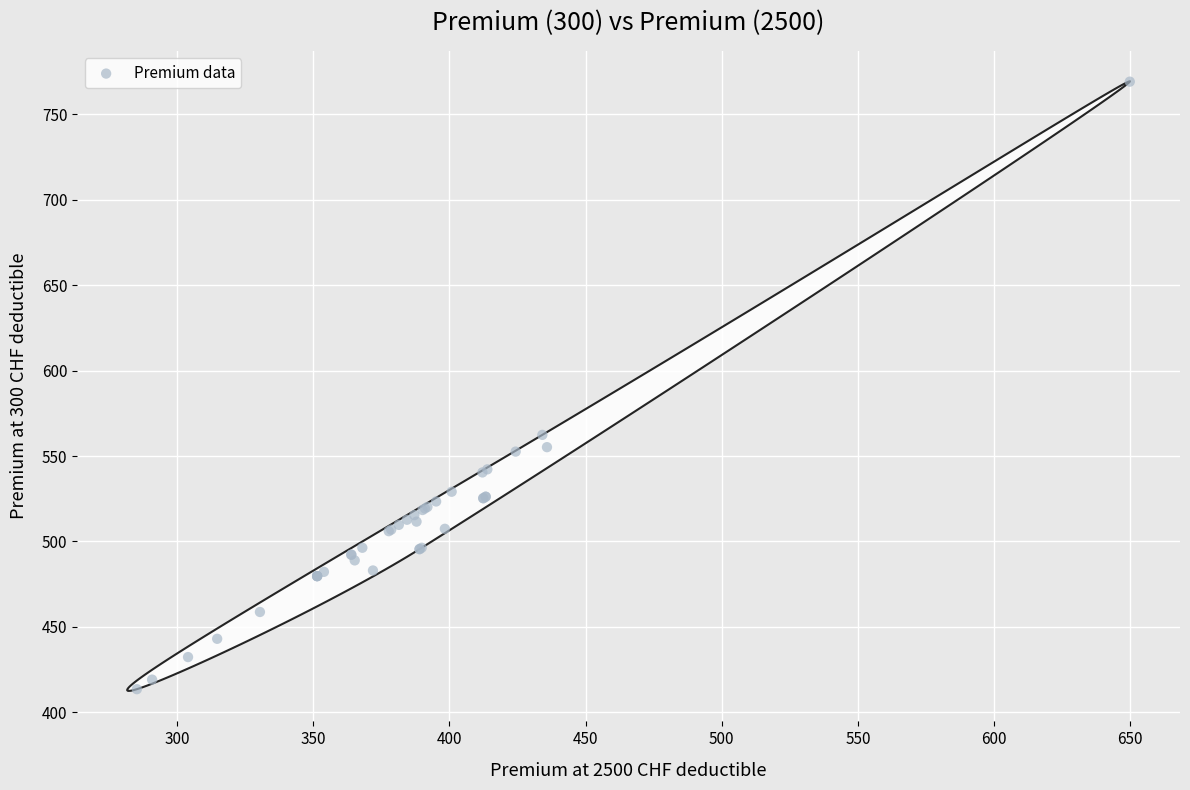

What Y value in the scatter plot is closest to 591?

562.4